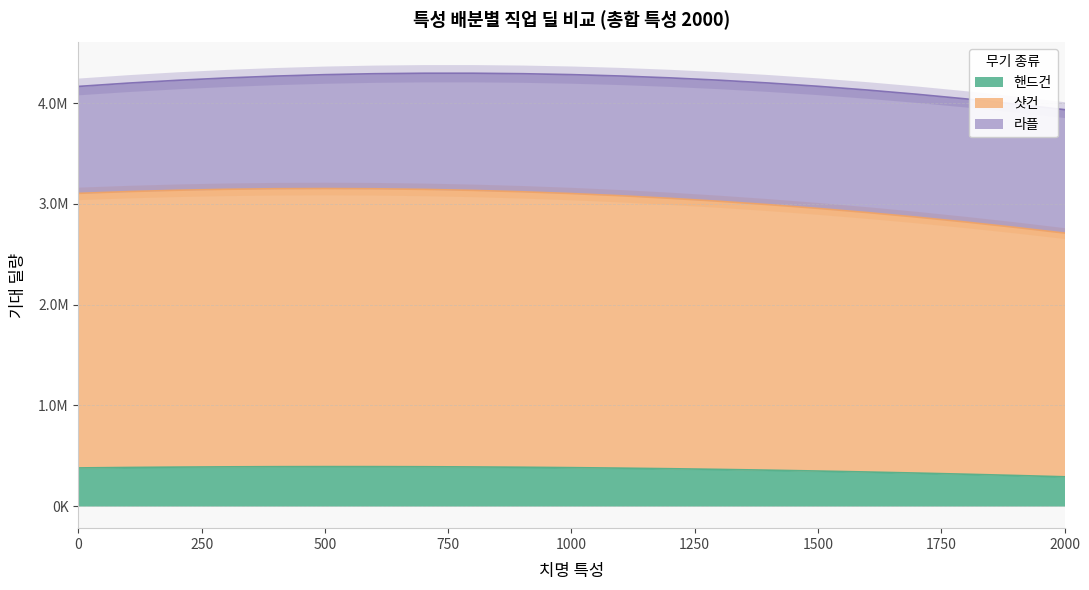

Rank the categories by 샷건 value from highest to lowest.

500, 400, 600, 300, 700, 200, 800, 100, 900, 0, 1000, 1100, 1200, 1300, 1400, 1500, 1600, 1700, 1800, 1900, 2000